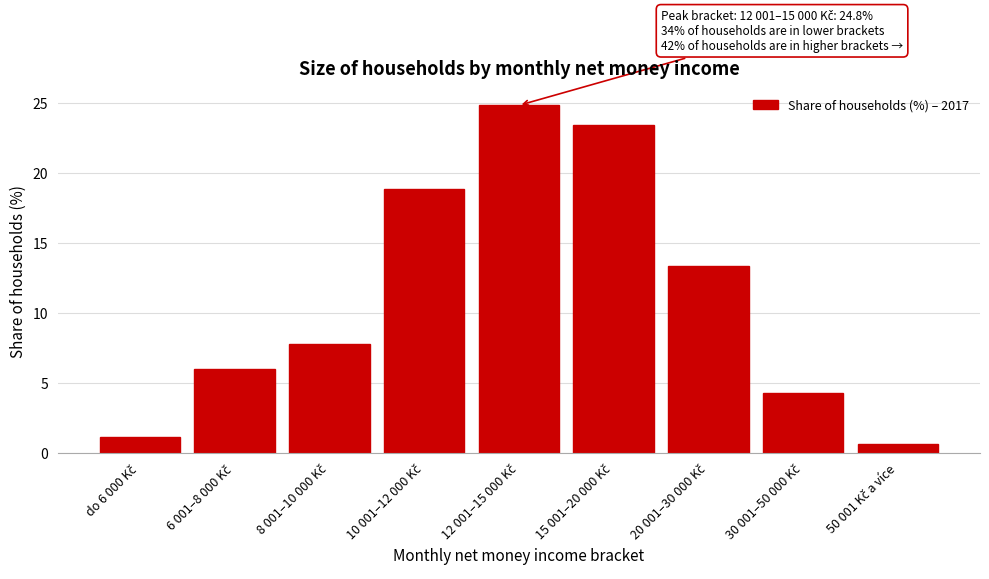

Reading left to right, what are all the values shown in this chart?

1.1	6.0	7.8	18.8	24.8	23.4	13.3	4.3	0.6